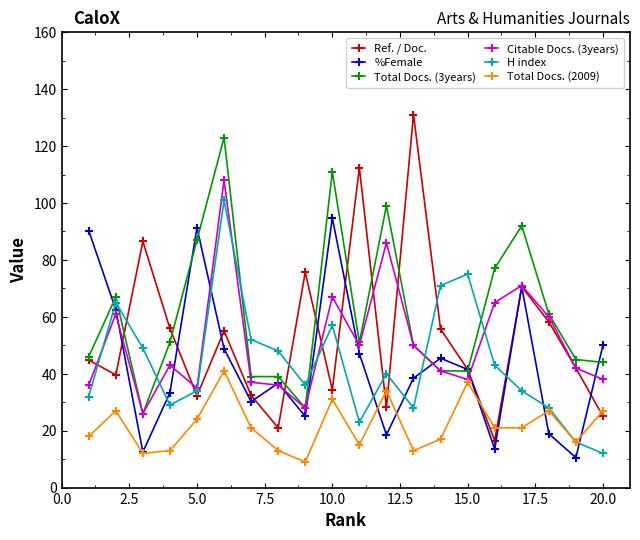

How many categories are shown in the chart?

20